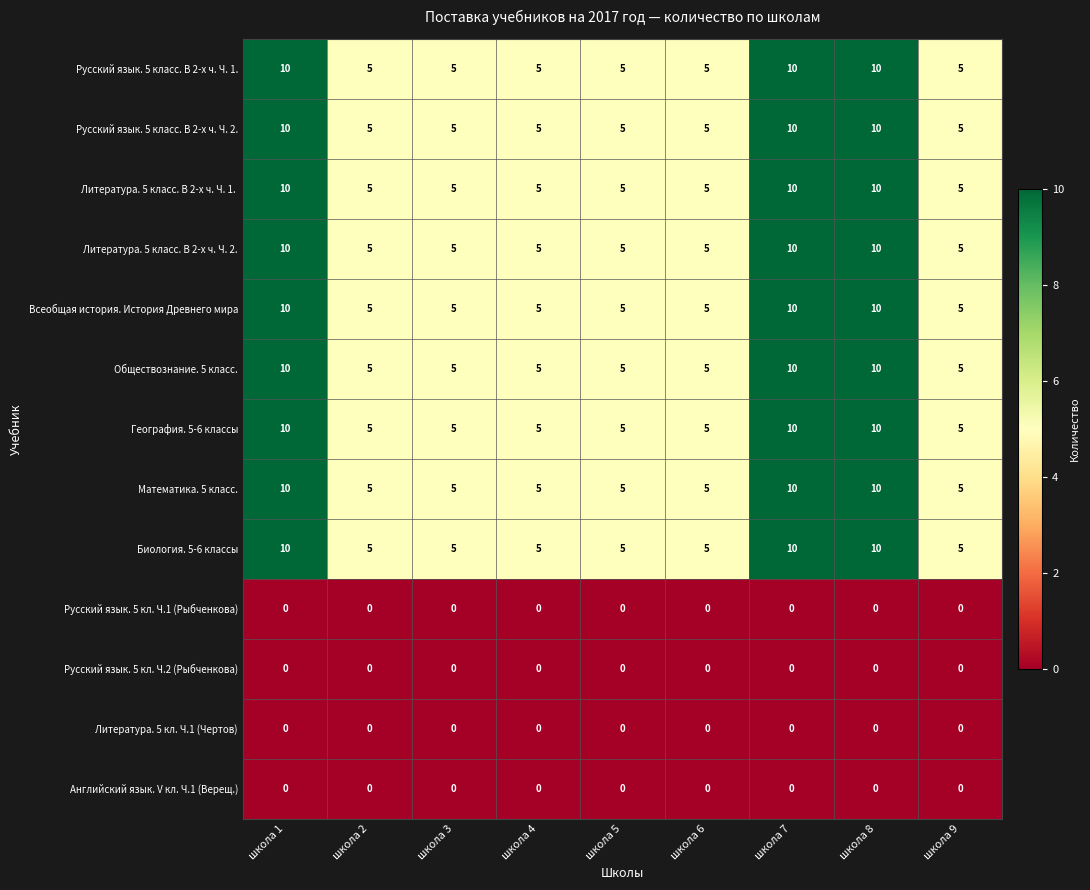

What is the spread (max minus min) of values at школа 4?

5